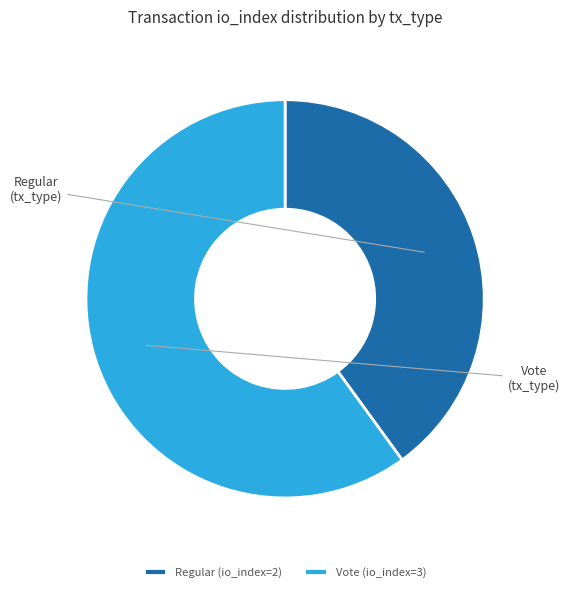

Which category has the biggest portion of the pie?

Vote (io_index=3)